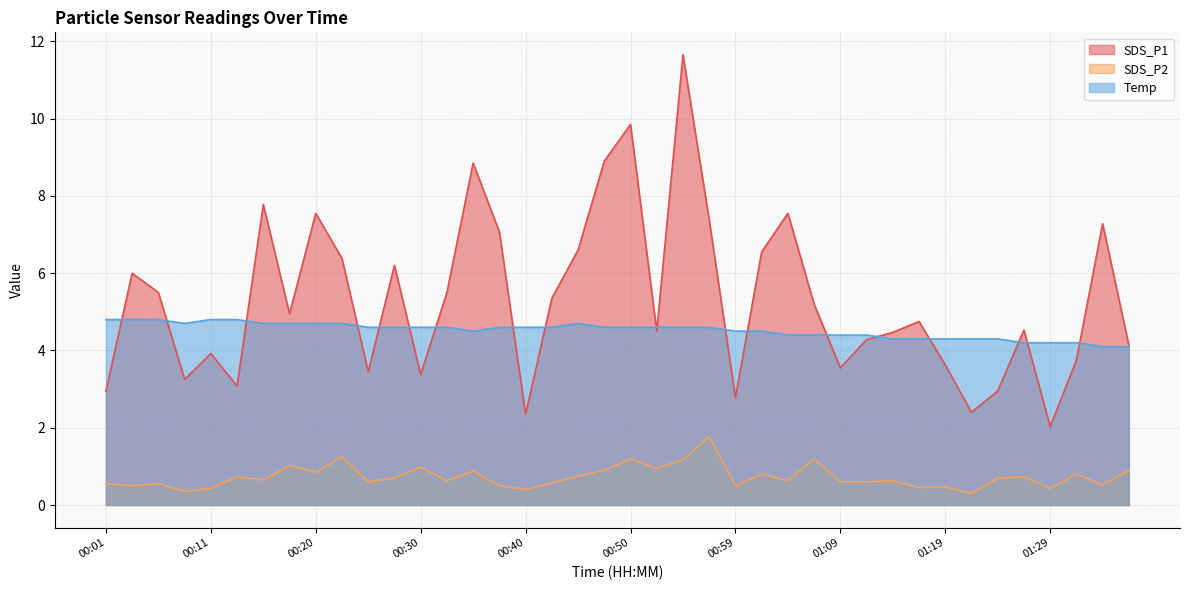

Does the chart have visible grid lines?

Yes